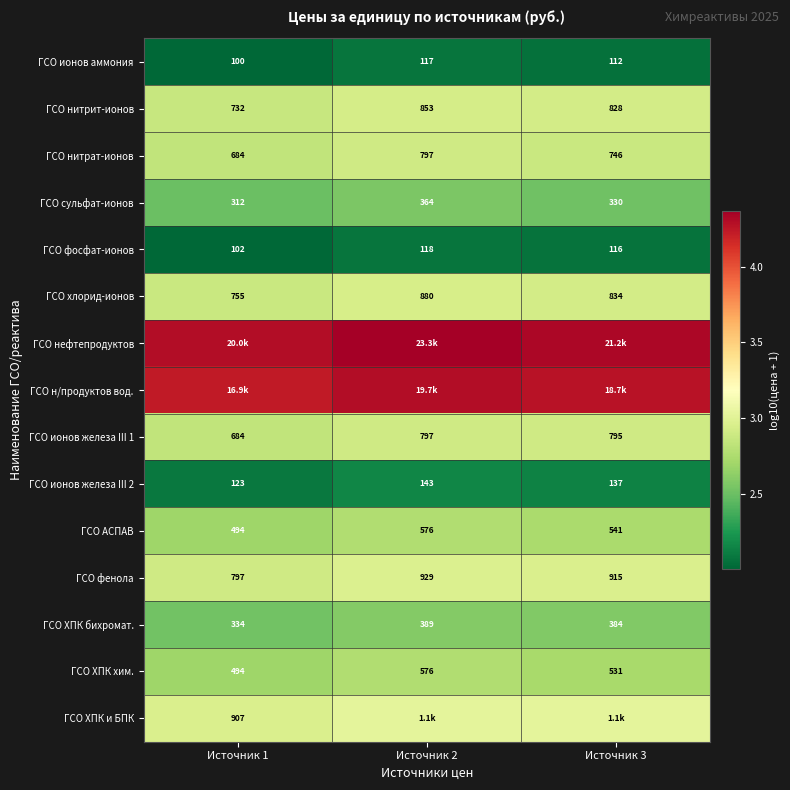

Is the value of ГСО фенола at Источник 3 greater than the value of ГСО ХПК бихромат. at Источник 2?

Yes